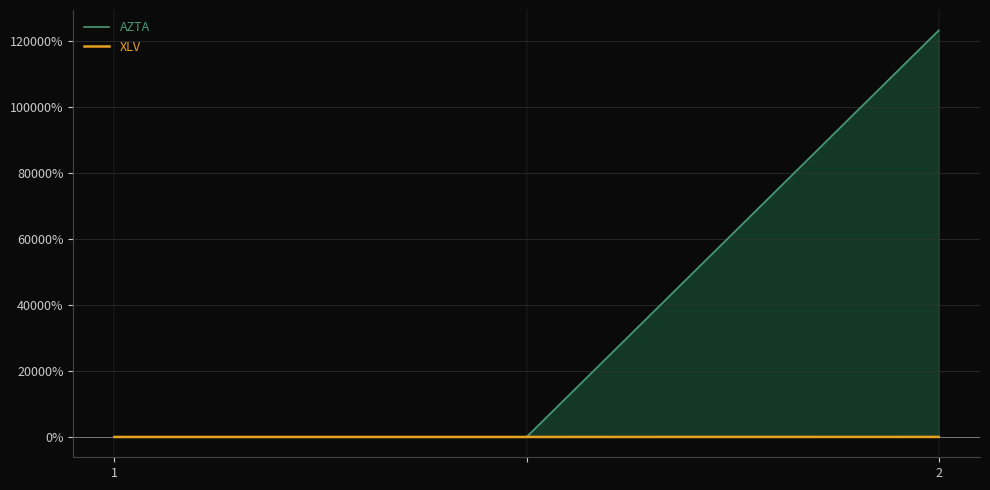

How many values in AZTA are above zero?

1